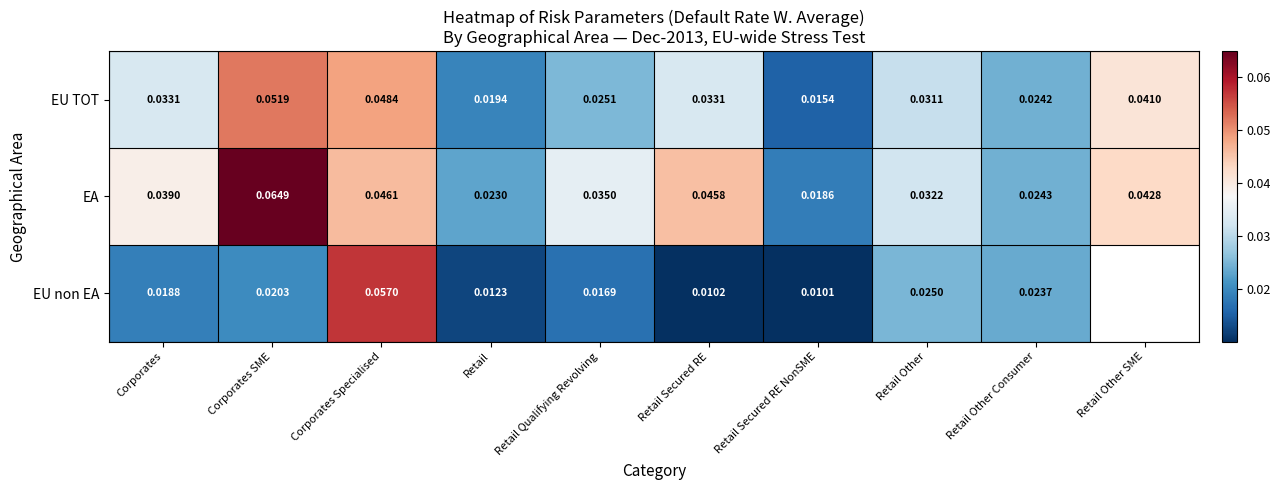

Where is EA nearest to the value 0?

Retail Secured RE NonSME